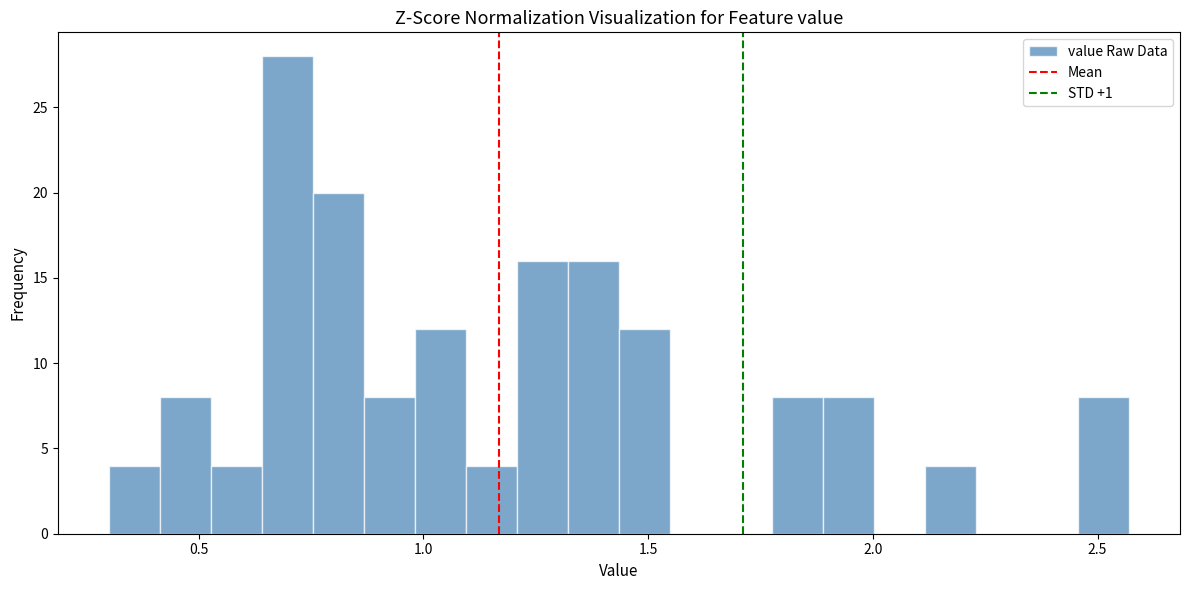

Read against the x-axis, roughly where is the centre of the tallest bar?

0.70